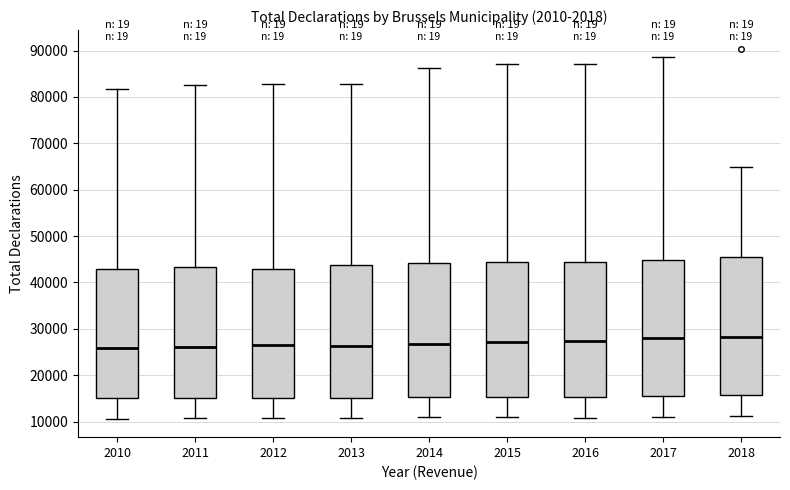

Reading left to right, transcribe this box plot: for each box, give where its median line is, the range the box spans, and where its two whiskers end, as read against the y-axis. The values are not printed on the chart, so give them approximately, as read against the axis.

2010: median 26000, box 15000 to 43000, whiskers 11000 to 82000
2011: median 26000, box 15000 to 43000, whiskers 11000 to 83000
2012: median 26000, box 15000 to 43000, whiskers 11000 to 83000
2013: median 26000, box 15000 to 44000, whiskers 11000 to 83000
2014: median 27000, box 15000 to 44000, whiskers 11000 to 86000
2015: median 27000, box 15000 to 44000, whiskers 11000 to 87000
2016: median 27000, box 15000 to 44000, whiskers 11000 to 87000
2017: median 28000, box 16000 to 45000, whiskers 11000 to 89000
2018: median 28000, box 16000 to 45000, whiskers 11000 to 65000